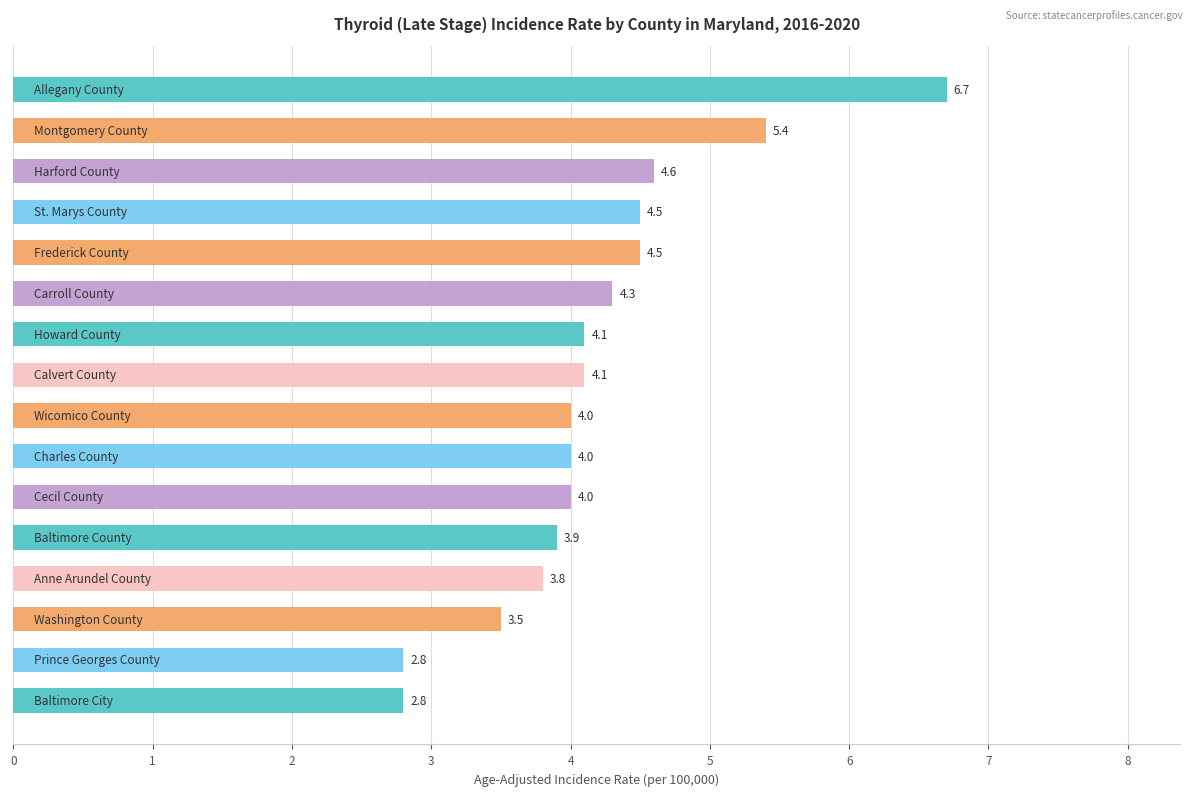

What is the difference between the maximum and minimum values?

3.9